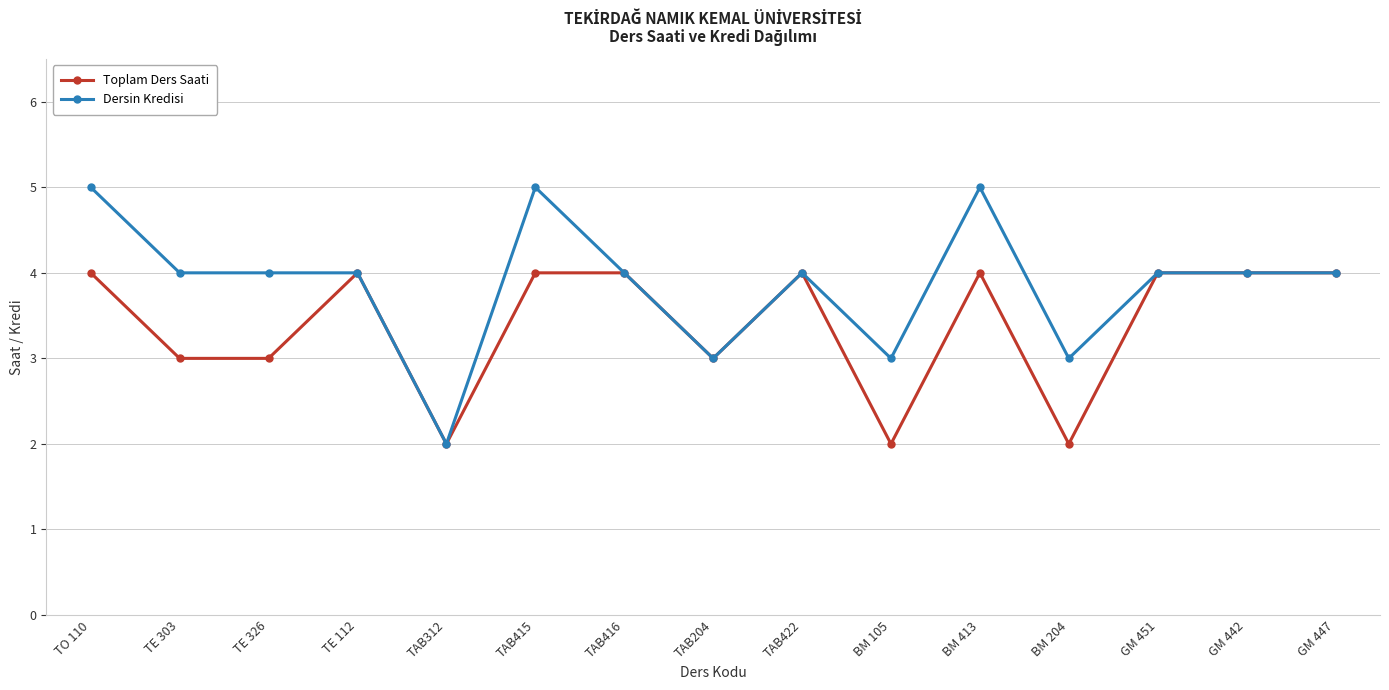

True or false: Dersin Kredisi has more than 2 points higher than both neighbors.

True